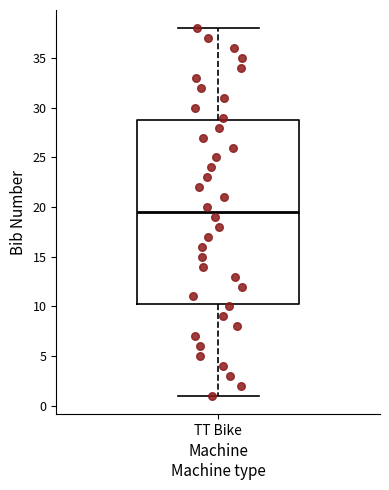

Where is the upper edge of the box for TT Bike on the y-axis? The values are not printed on the chart, so give them approximately, as read against the axis.

29.0